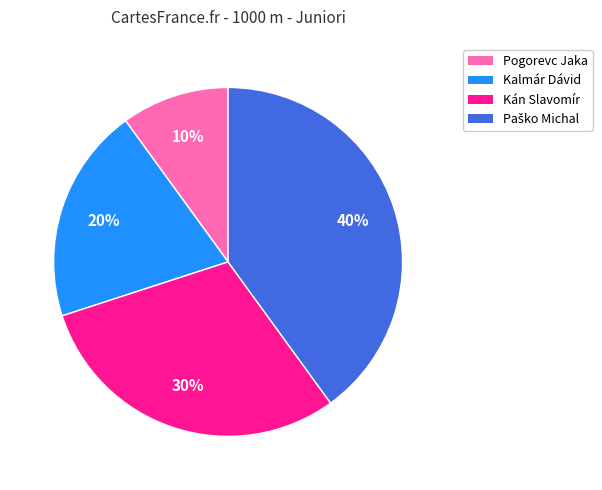

What is the ratio of the value at Kalmár Dávid to the value at Kán Slavomír?

0.7